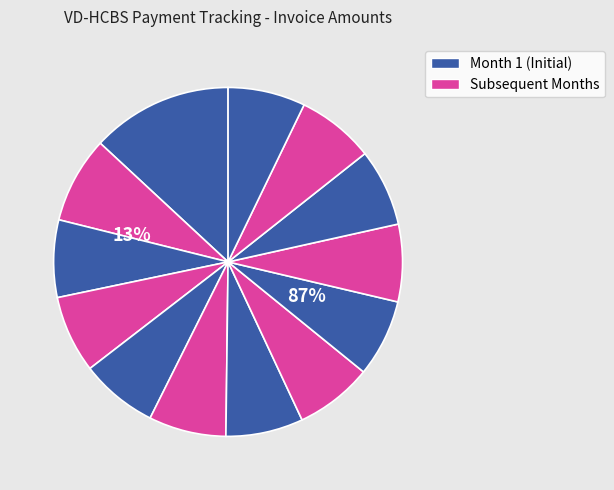

What percentage is NOT represented by Month 1?

86.9%